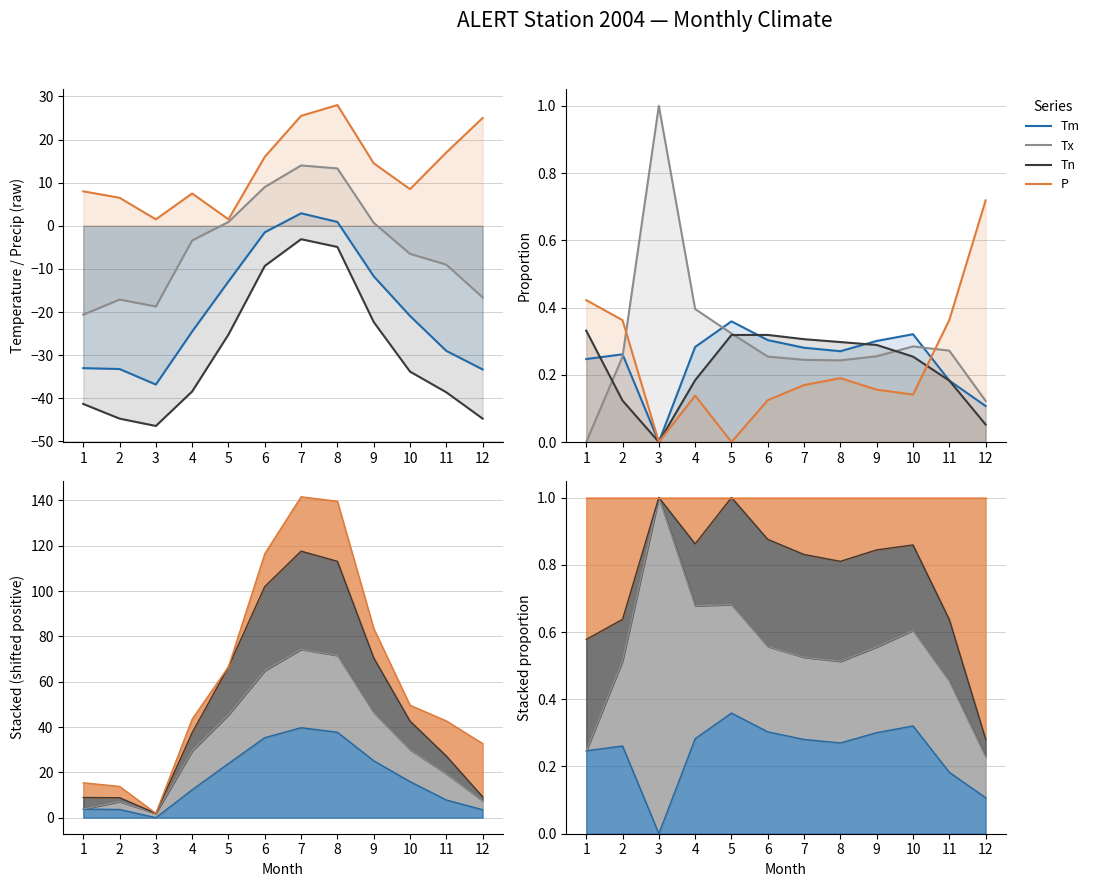

Count the Tm values in the range 0 to 1.

12